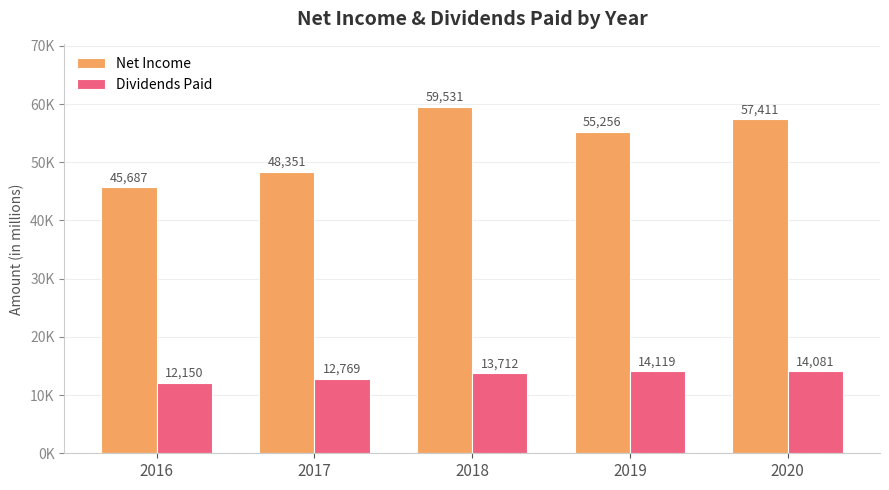

What is the spread (max minus min) of values at 2016?

33537